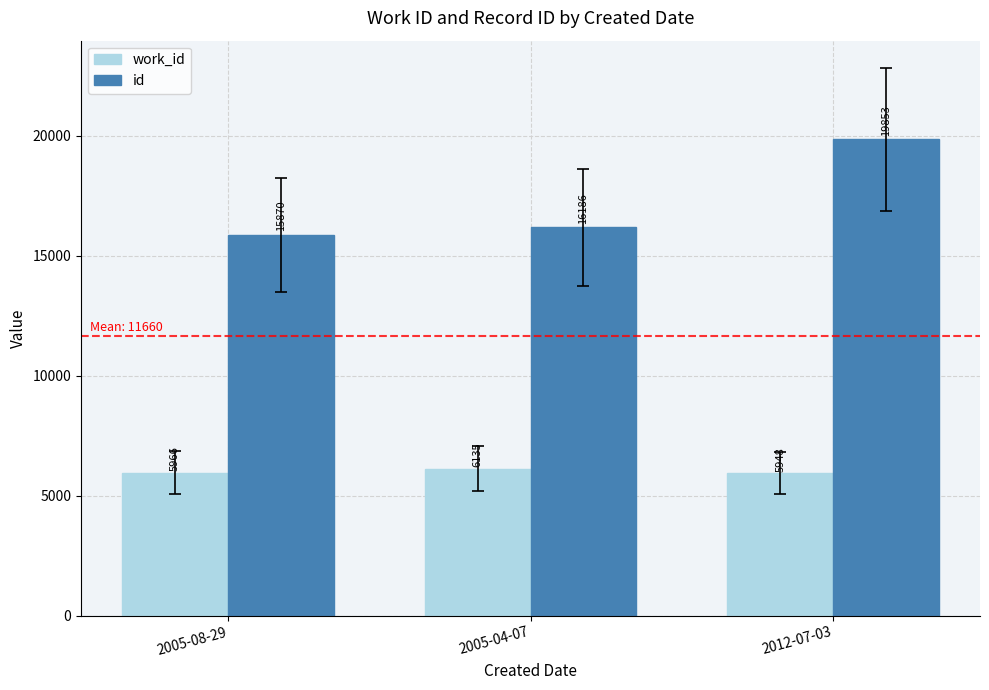

What position from the right is 2005-04-07?

2